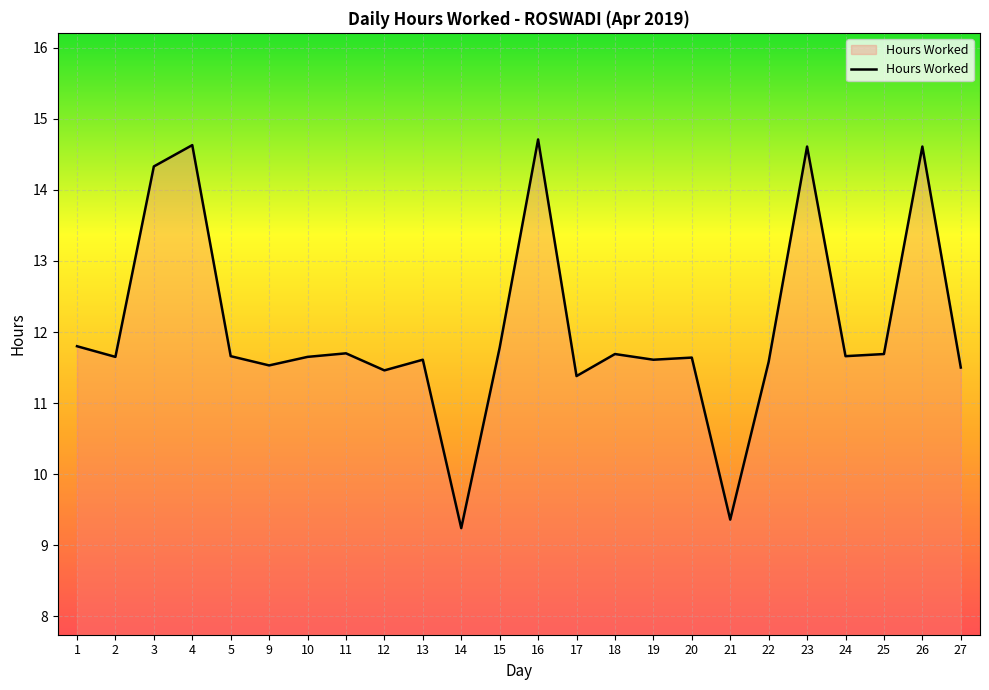

The chart shows a value of 11.7 at 2. True or false?

True